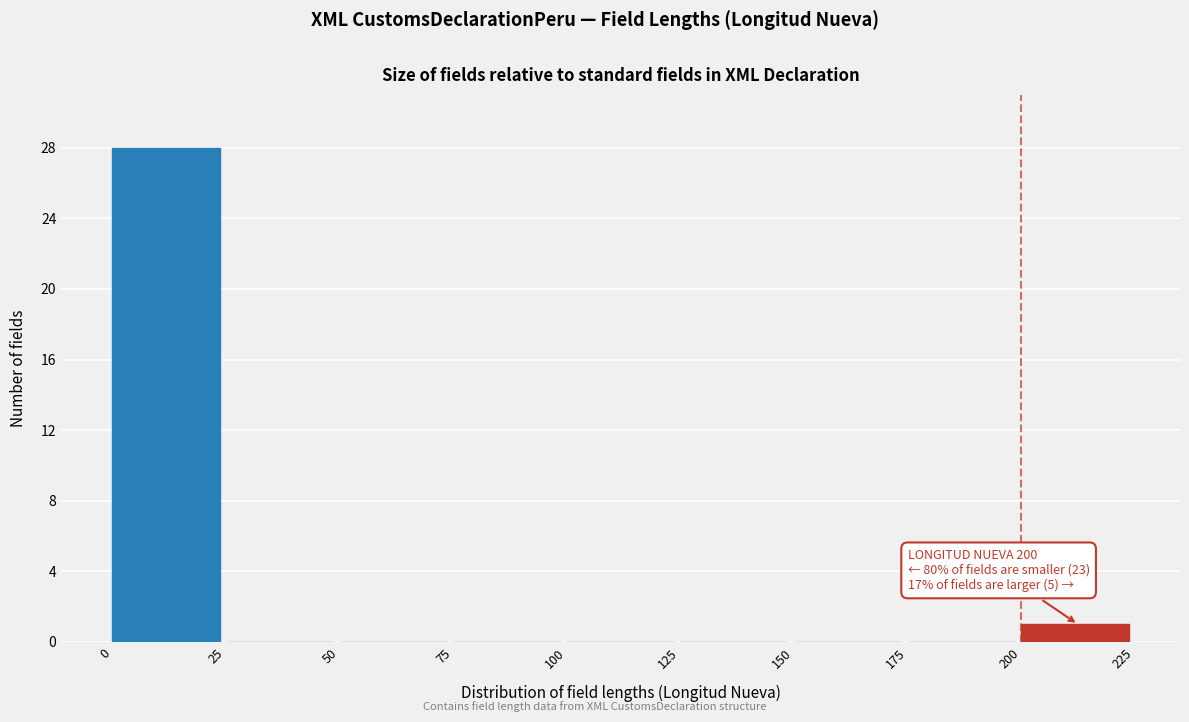

Which range on the x-axis has the tallest bar?

0 to 25